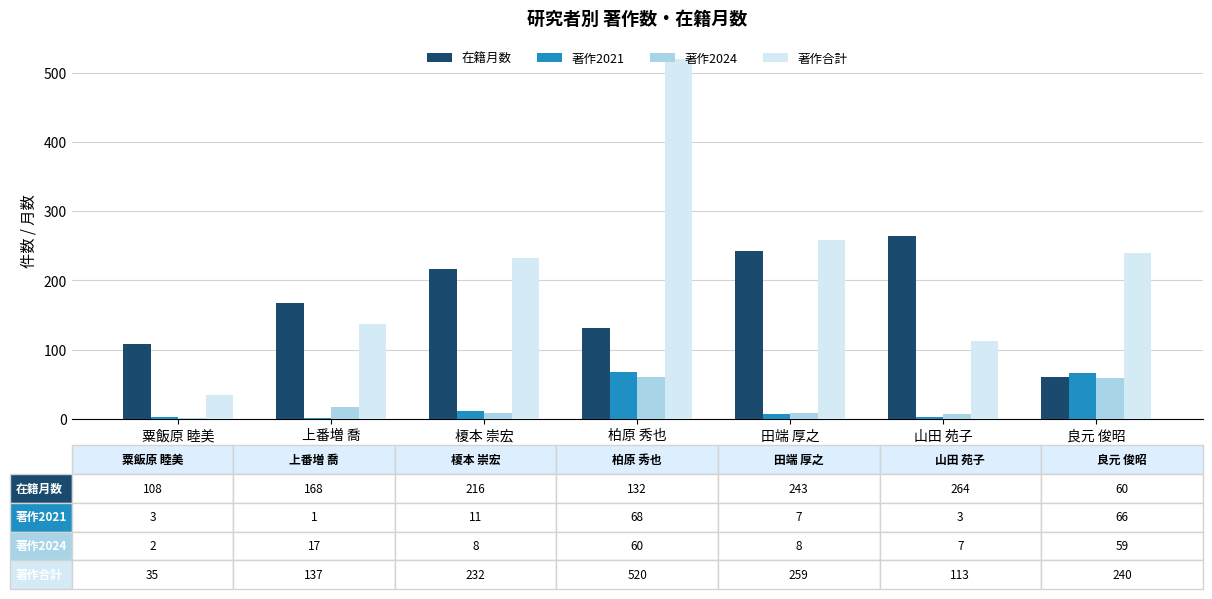

What is the difference between the 著作2021 values at 田端 厚之 and 山田 苑子?

4